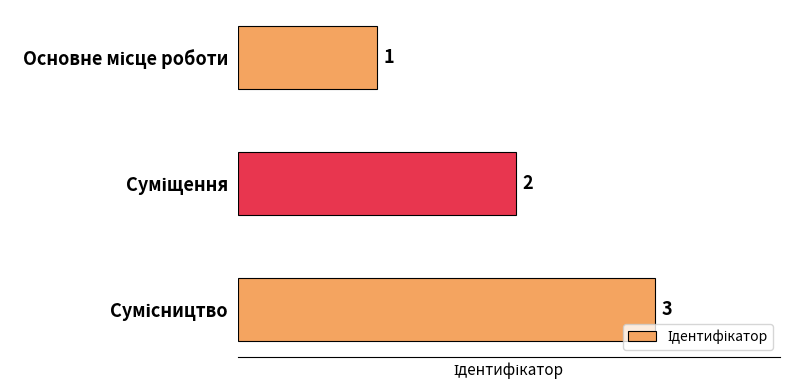

Count the values in the range 1 to 3.

3